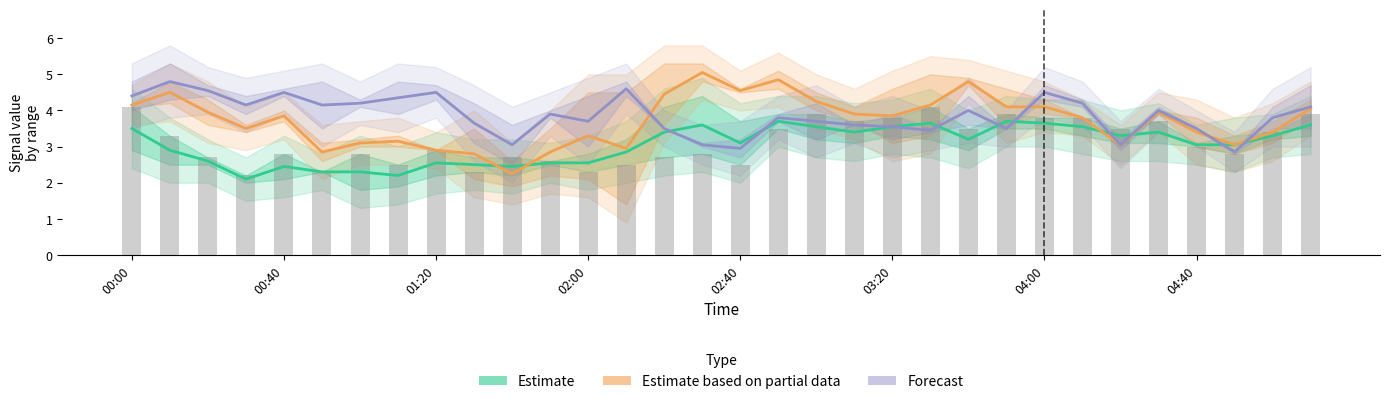

Reading left to right, extract all data points from this chart.

Estimate: 3.5	2.9	2.6	2.1	2.5	2.3	2.3	2.2	2.5	2.5	2.5	2.5	2.5	2.9	3.4	3.6	3.1	3.7	3.5	3.4	3.5	3.6	3.2	3.7	3.6	3.5	3.3	3.4	3.0	3.0	3.3	3.6
Estimate based on partial data: 4.2	4.5	4.0	3.5	3.9	2.9	3.1	3.1	2.9	2.8	2.2	2.9	3.3	3.0	4.5	5.0	4.5	4.8	4.2	3.9	3.8	4.2	4.8	4.1	4.1	3.8	3.0	4.0	3.4	3.0	3.4	4.0
Forecast: 4.4	4.8	4.6	4.2	4.5	4.2	4.2	4.3	4.5	3.7	3.0	3.9	3.7	4.6	3.5	3.0	3.0	3.8	3.7	3.6	3.5	3.5	4.0	3.5	4.5	4.2	3.0	4.0	3.5	2.8	3.8	4.1